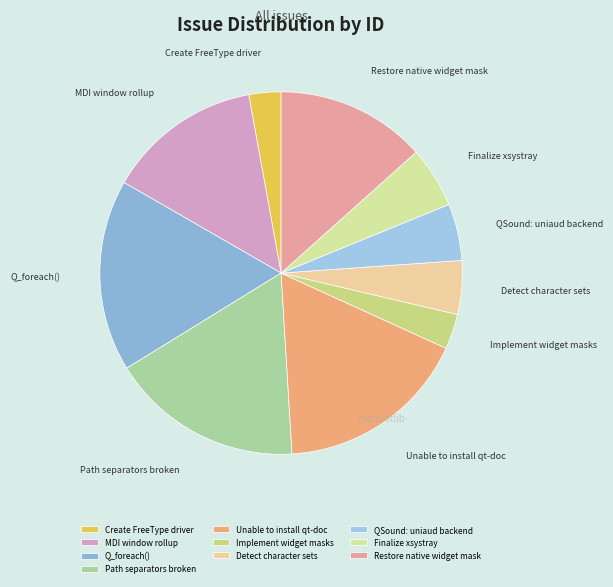

What is the ratio of the value at Path separators broken to the value at Implement widget masks?

5.5